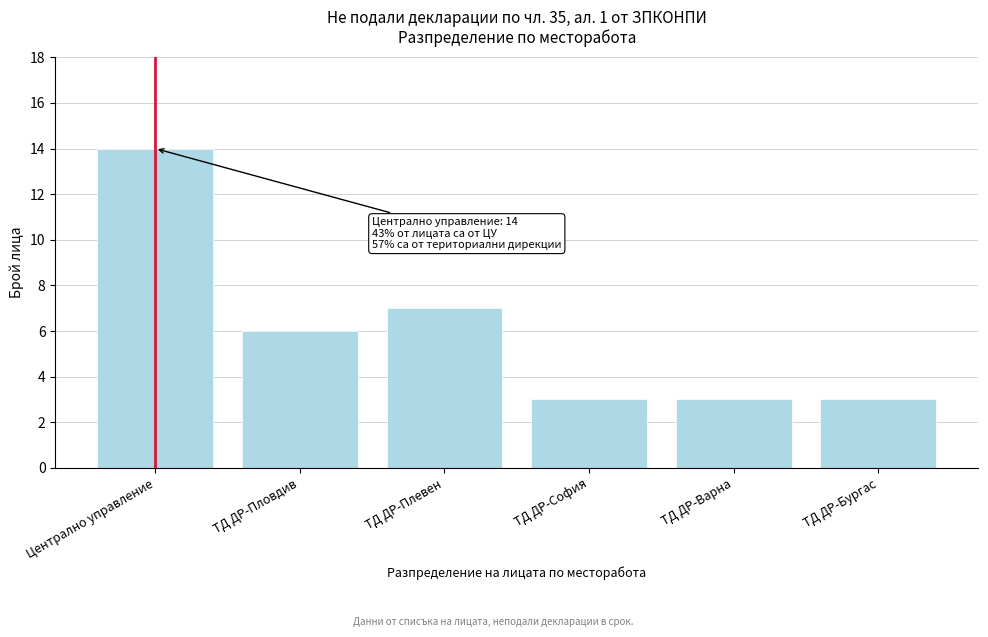

Reading left to right, list all the values displayed in this chart.

14	6	7	3	3	3